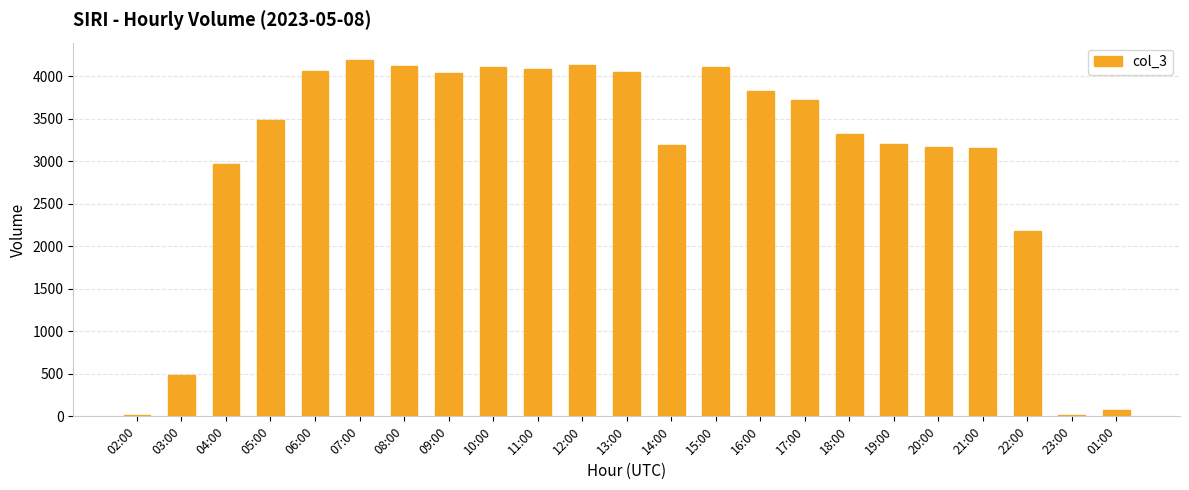

Between 10:00 and 19:00, which is larger?

10:00